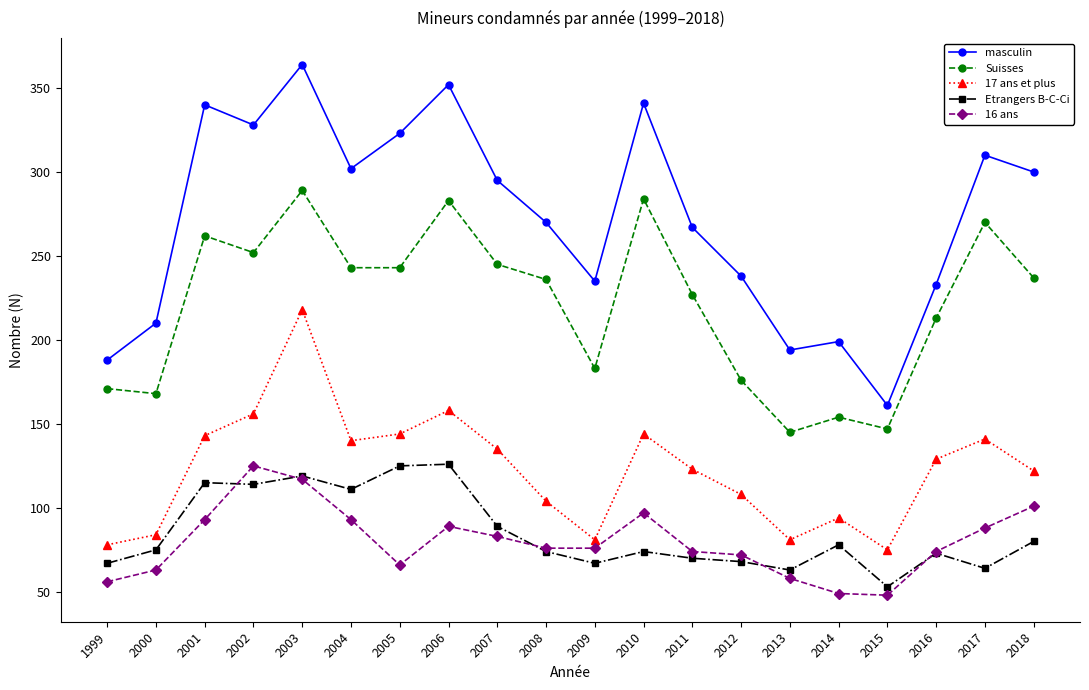

True or false: masculin and Etrangers B-C-Ci cross at least once.

False